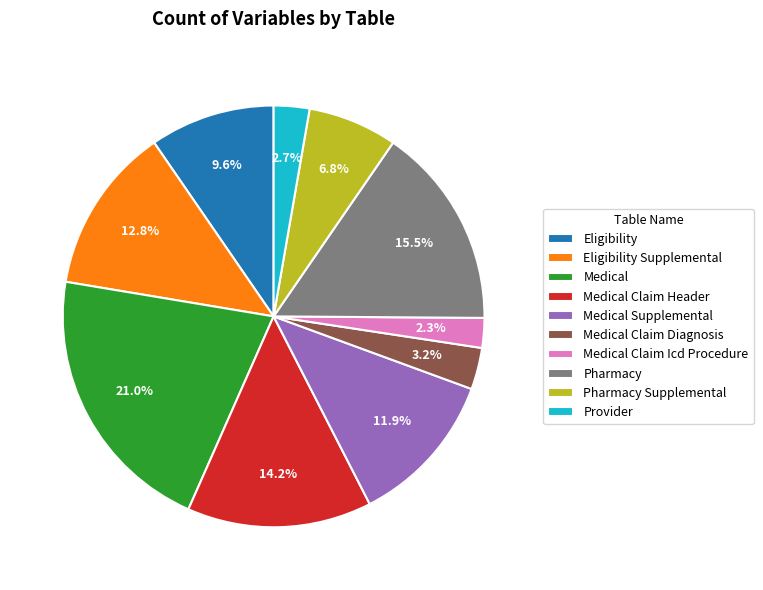

What percentage is NOT represented by Medical Claim Diagnosis?

96.8%